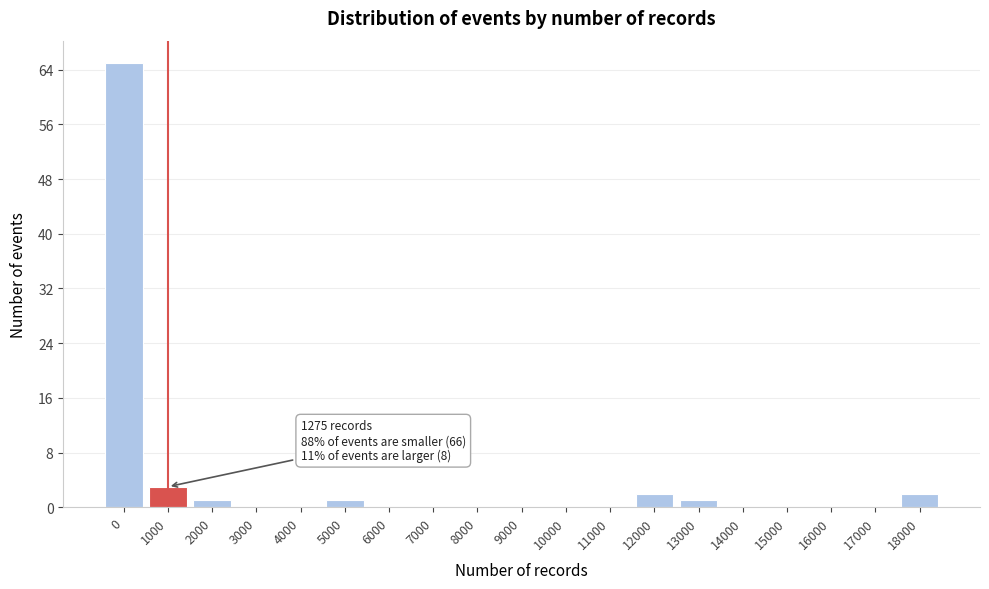

Reading left to right, list all the values displayed in this chart.

0=65	1000=3	2000=1	3000=0	4000=0	5000=1	6000=0	7000=0	8000=0	9000=0	10000=0	11000=0	12000=2	13000=1	14000=0	15000=0	16000=0	17000=0	18000=2